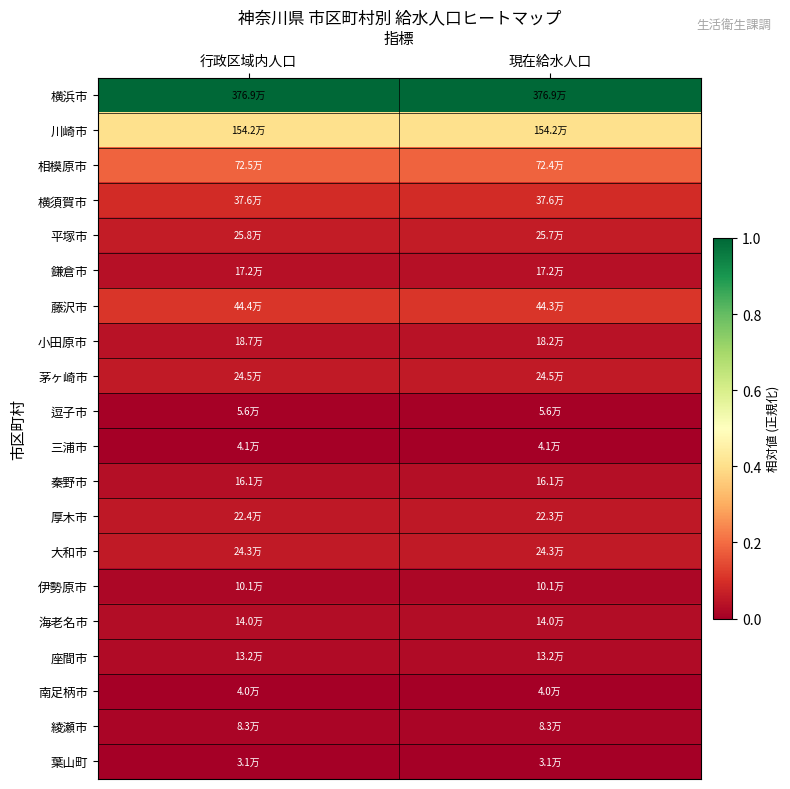

Which series has the largest total across all categories?

横浜市